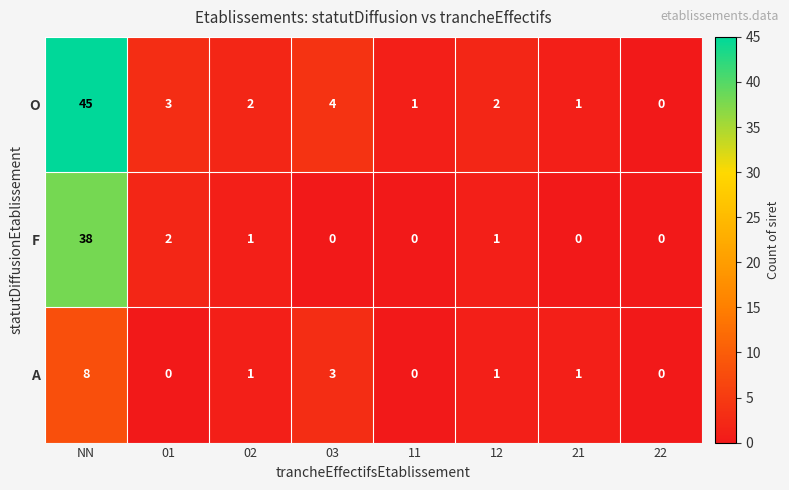

Reading left to right, extract all data points from this chart.

O: NN=45	01=3	02=2	03=4	11=1	12=2	21=1	22=0
F: NN=38	01=2	02=1	03=0	11=0	12=1	21=0	22=0
A: NN=8	01=0	02=1	03=3	11=0	12=1	21=1	22=0